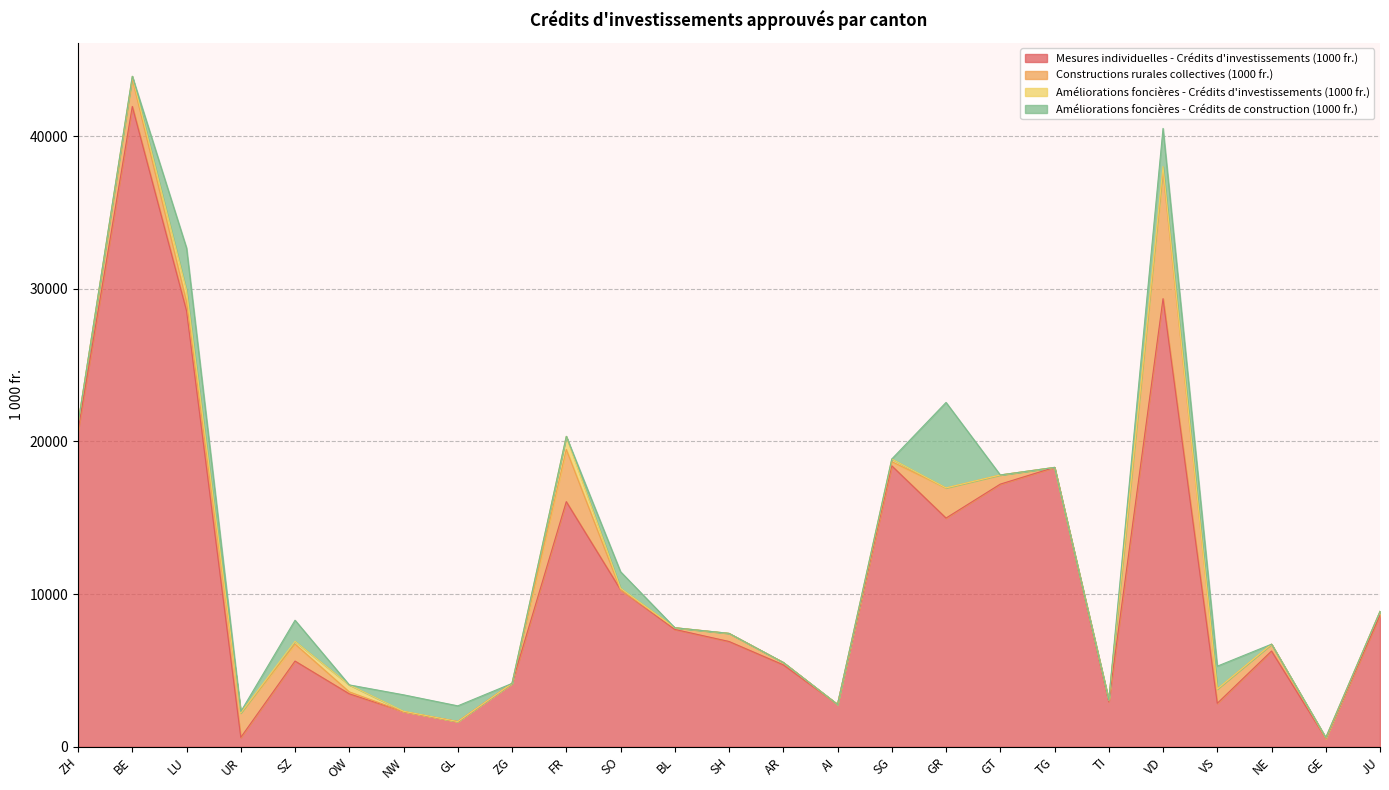

How many lines are shown in the chart?

4